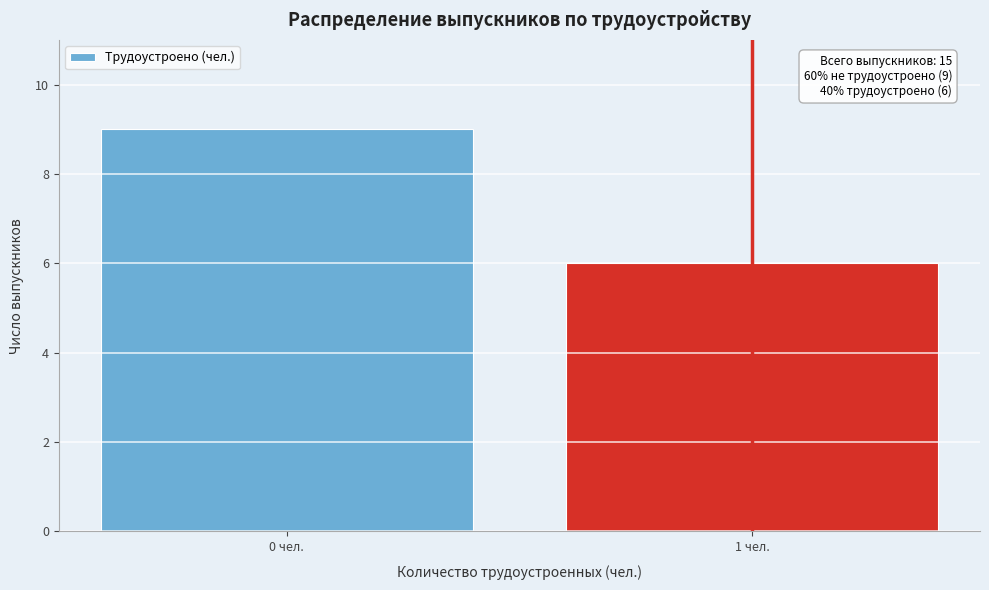

Reading left to right, list all the values displayed in this chart.

0 чел.=9	1 чел.=6